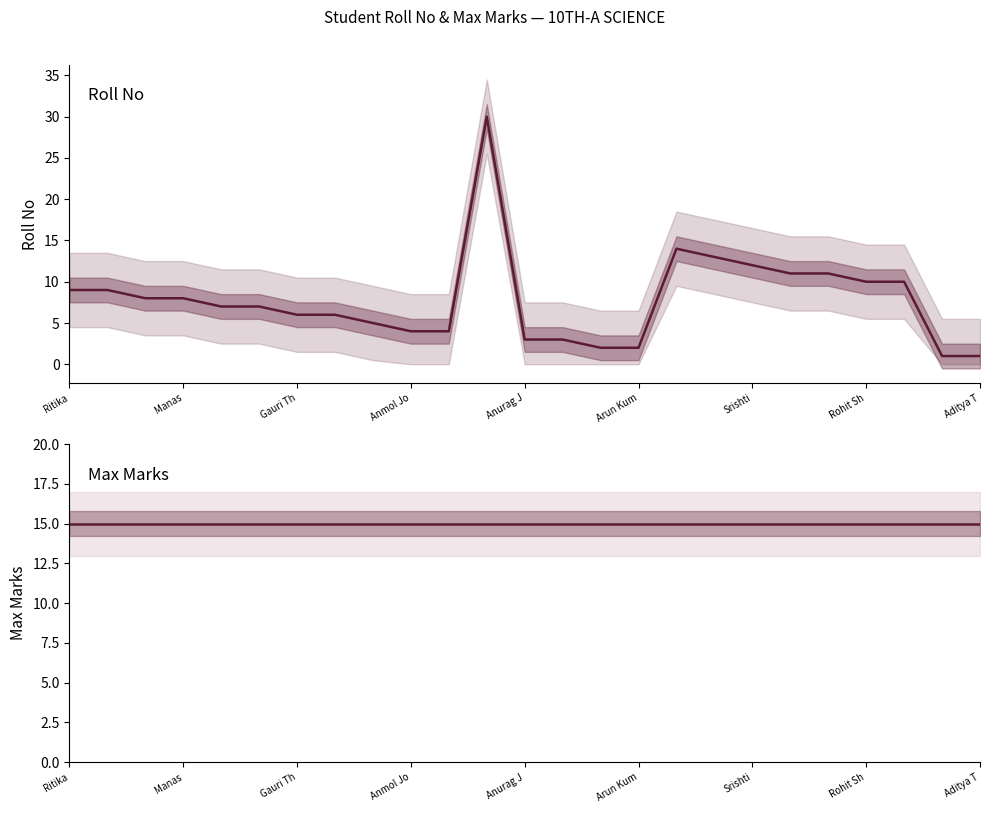

True or false: Max and Roll No cross at least once.

True